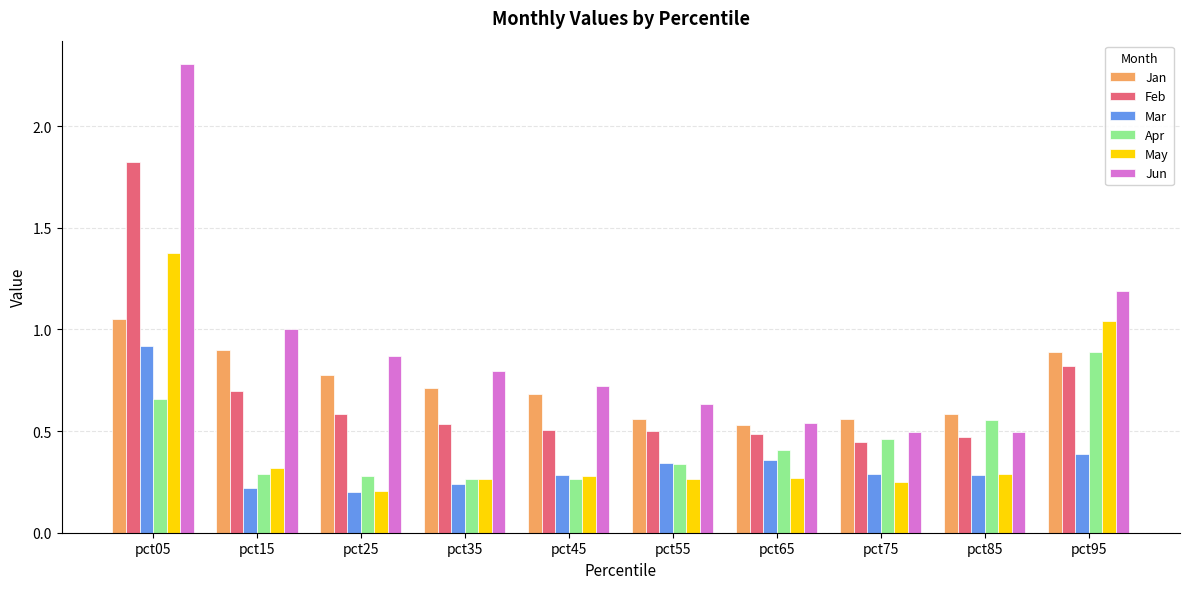

What is the difference between the Jun values at pct35 and pct05?

1.5